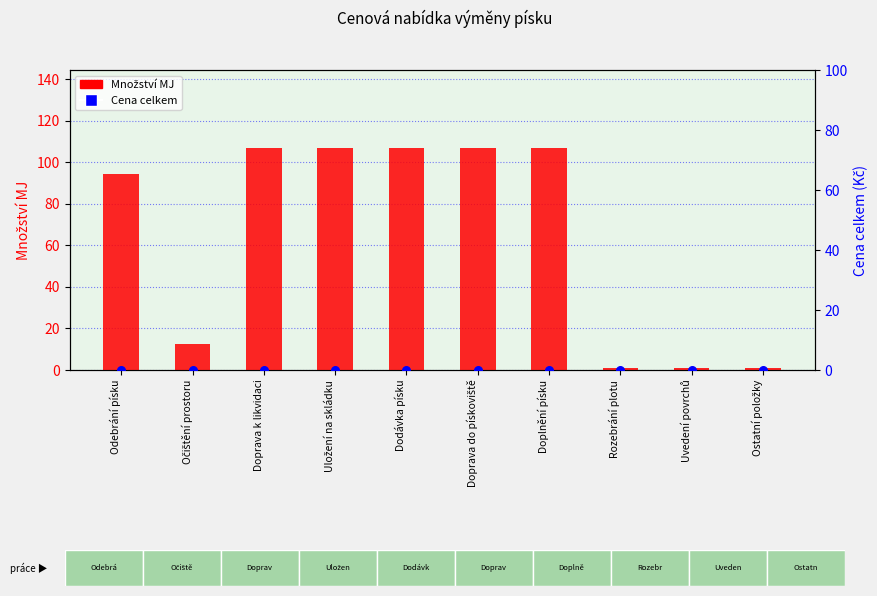

At which category is the sum across all series the highest?

Doprava k likvidaci